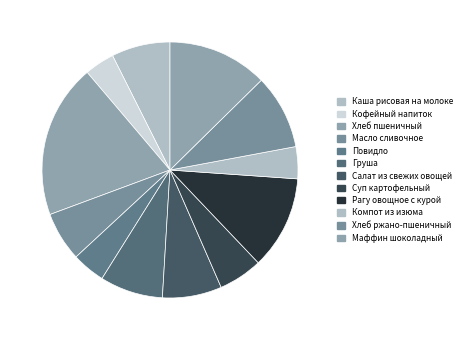

How many slices are in this pie chart?

12